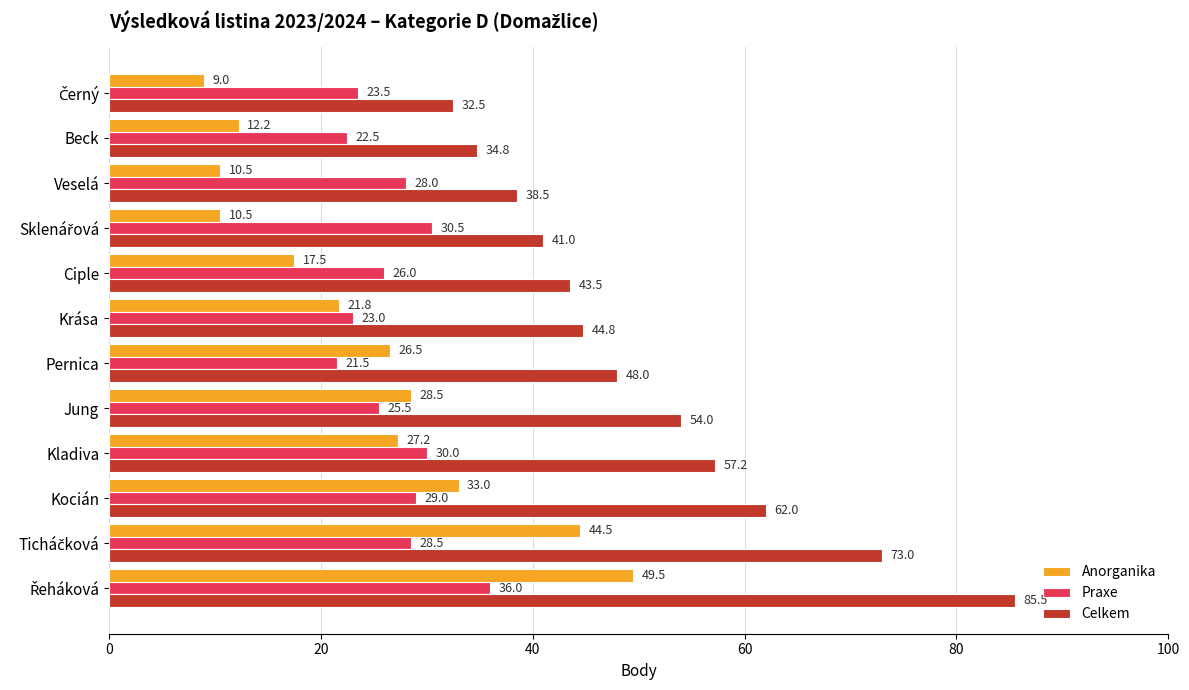

List the series in order of their peak value, lowest first.

Praxe, Anorganika, Celkem